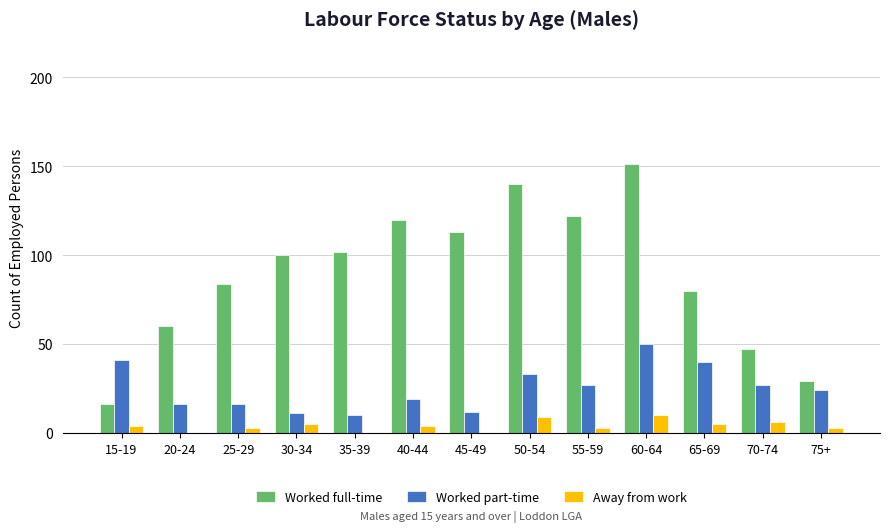

Is the value of Away from work at 65-69 greater than the value of Worked full-time at 15-19?

No